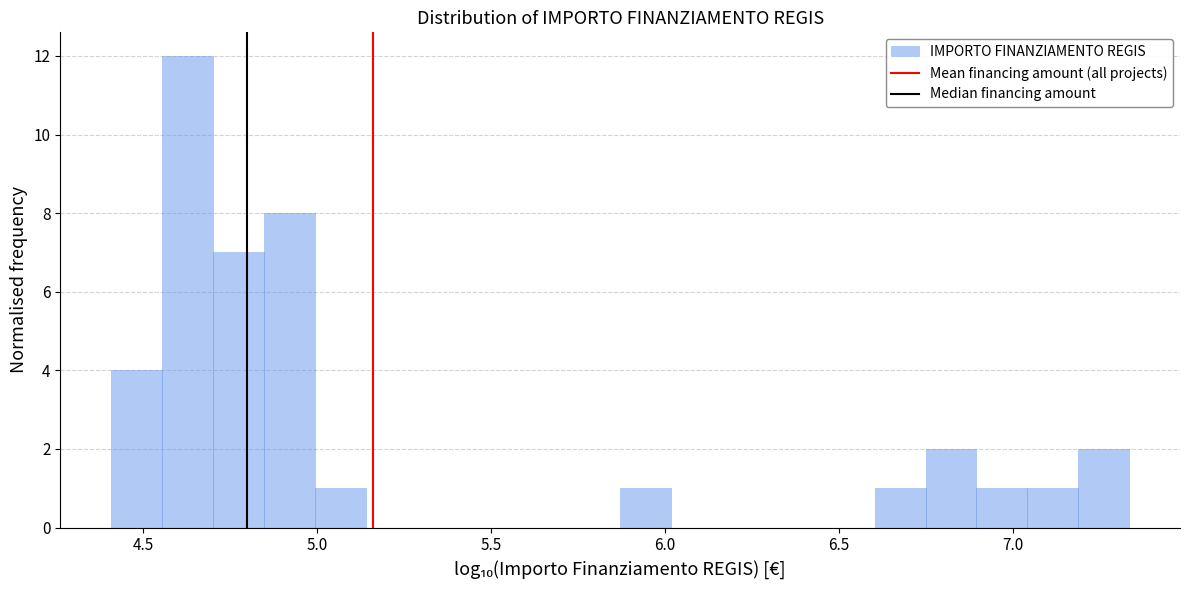

Around what value on the x-axis is the tallest bar? Give the approximate position of its centre, as read against the axis.

4.65